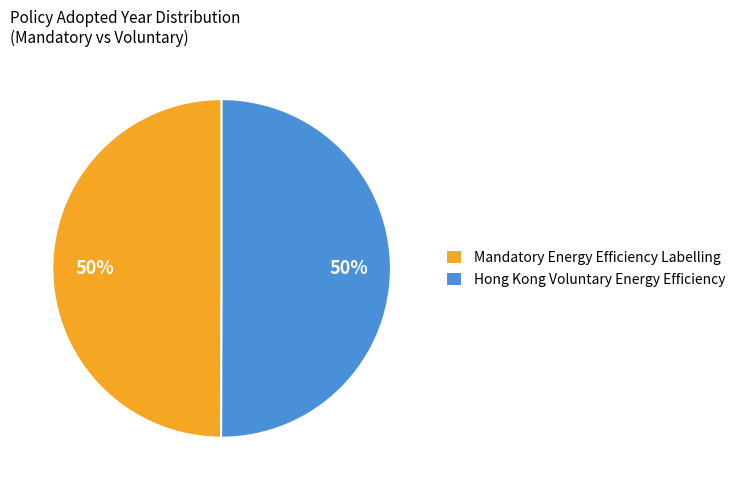

True or false: Mandatory Energy Efficiency Labelling accounts for 42% of the total.

False